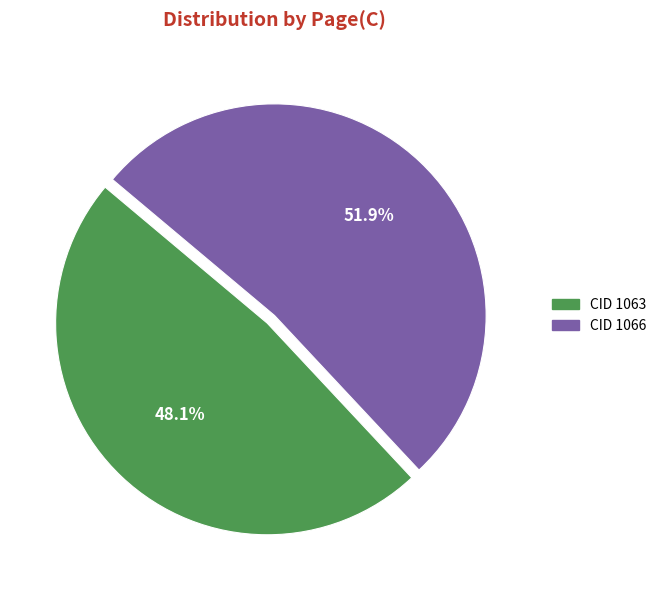

To the nearest percent, what is the average slice percentage?

50%